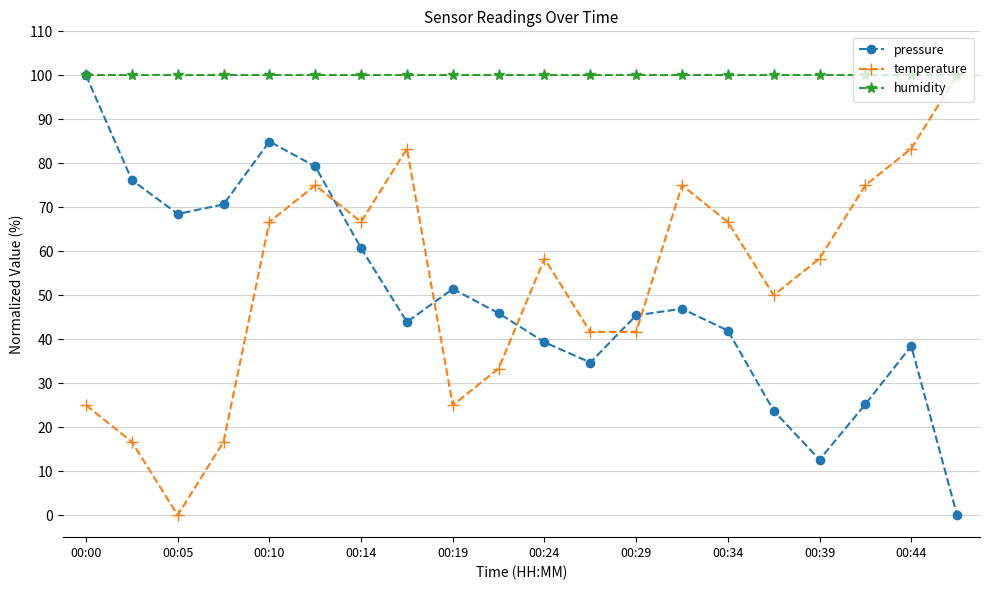

At how many categories does at least one series exceed 10?

20